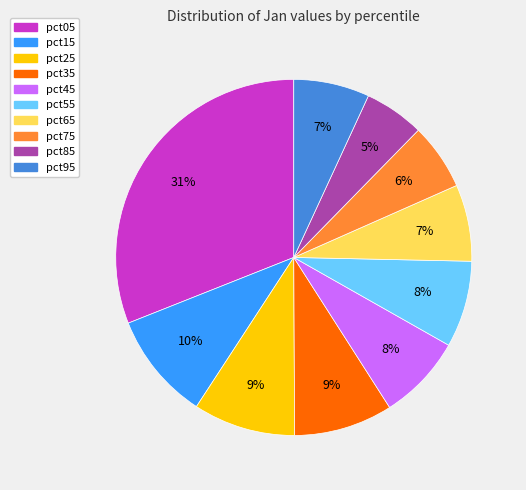

Does pct25 account for over 50% of the chart?

No